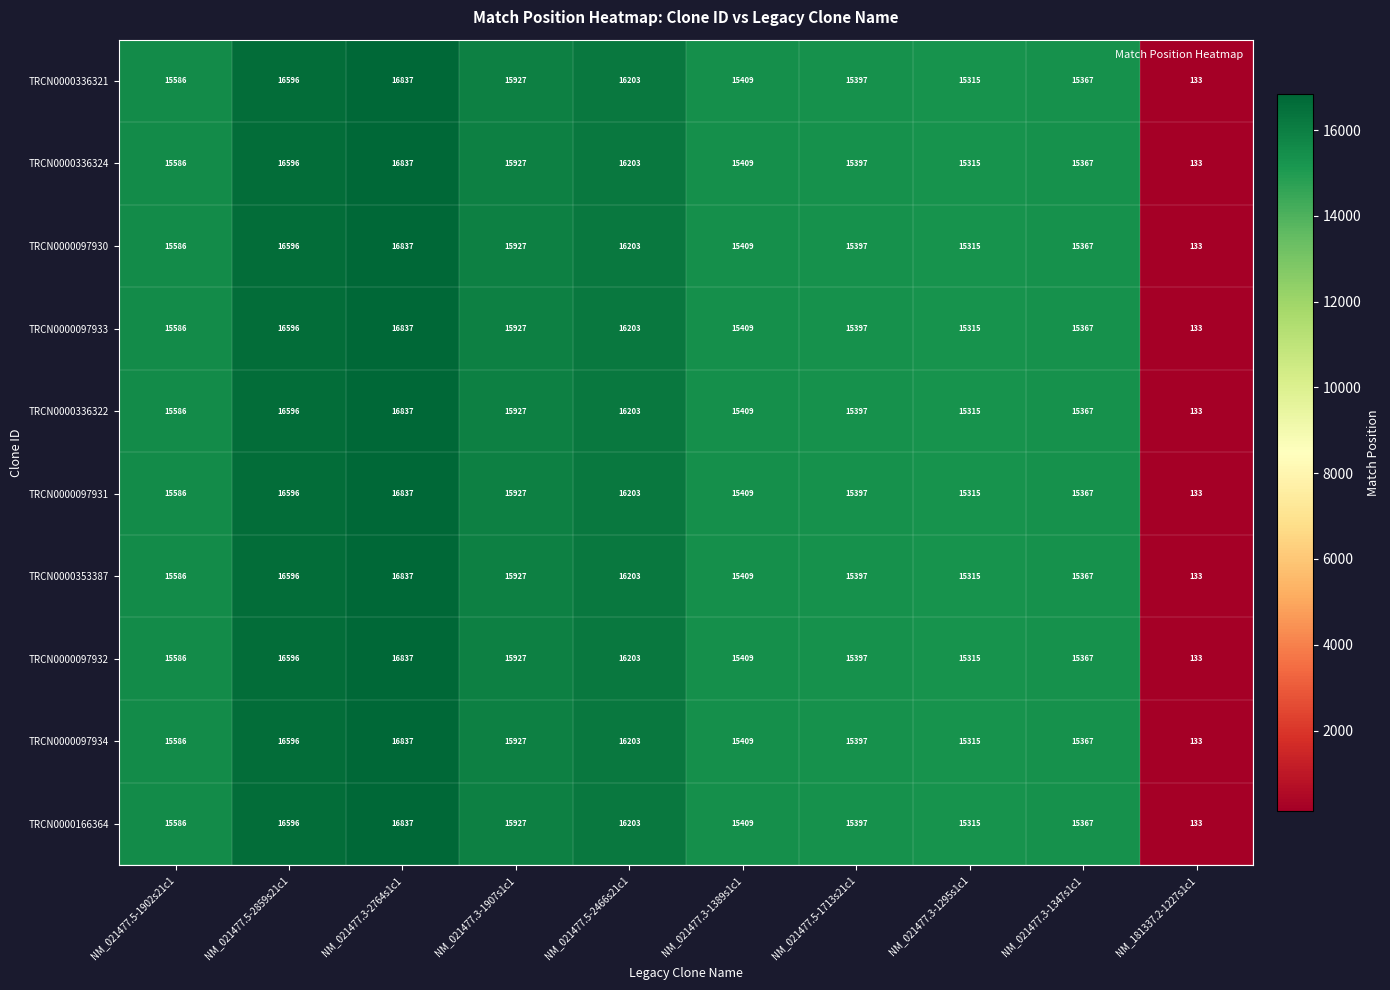

How many series are shown in this chart?

10